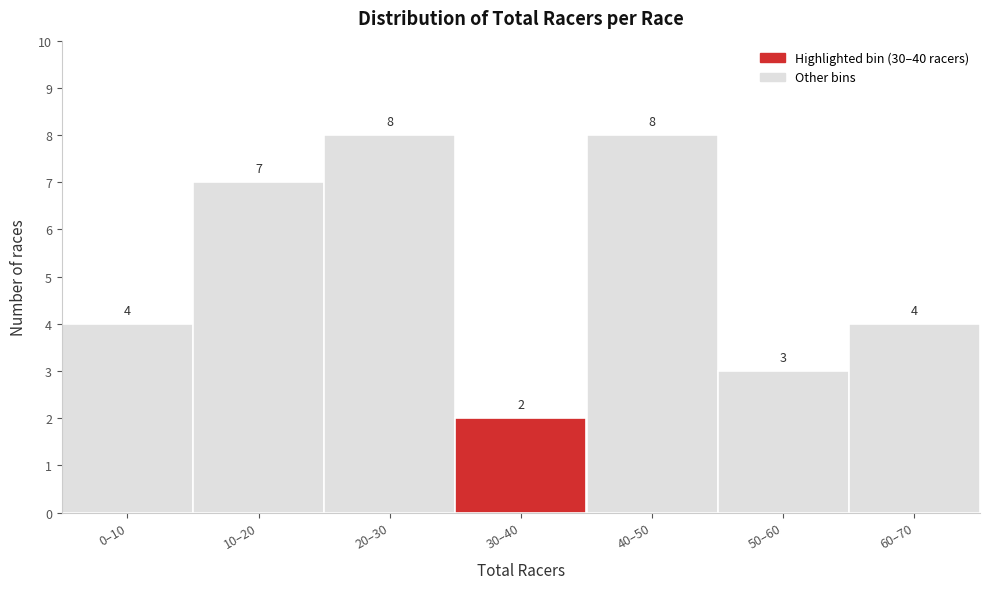

Reading left to right, extract all data points from this chart.

0–10=4	10–20=7	20–30=8	30–40=2	40–50=8	50–60=3	60–70=4